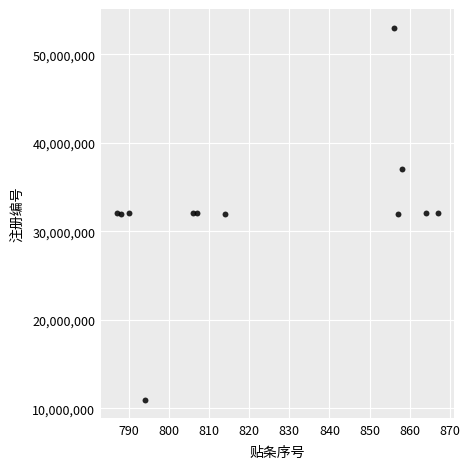

What is the average Y value?

32435409